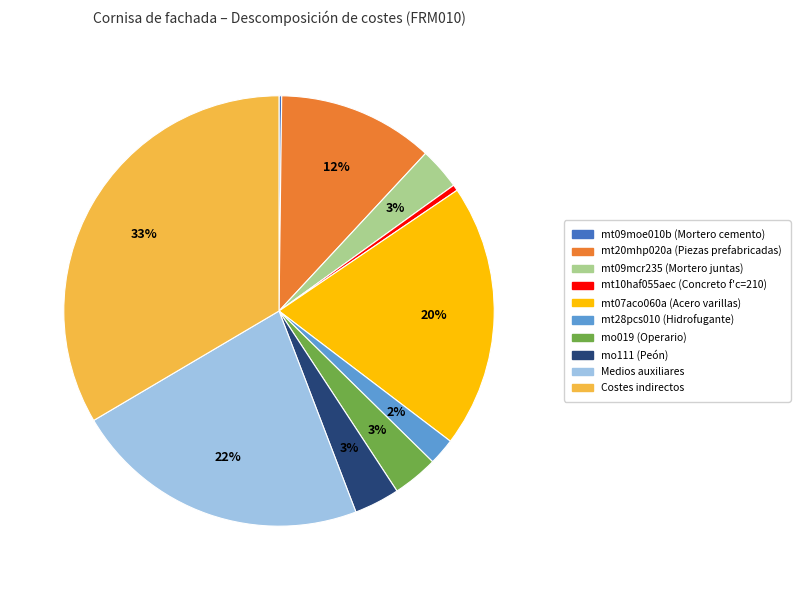

What is the largest slice in the pie chart?

Costes indirectos